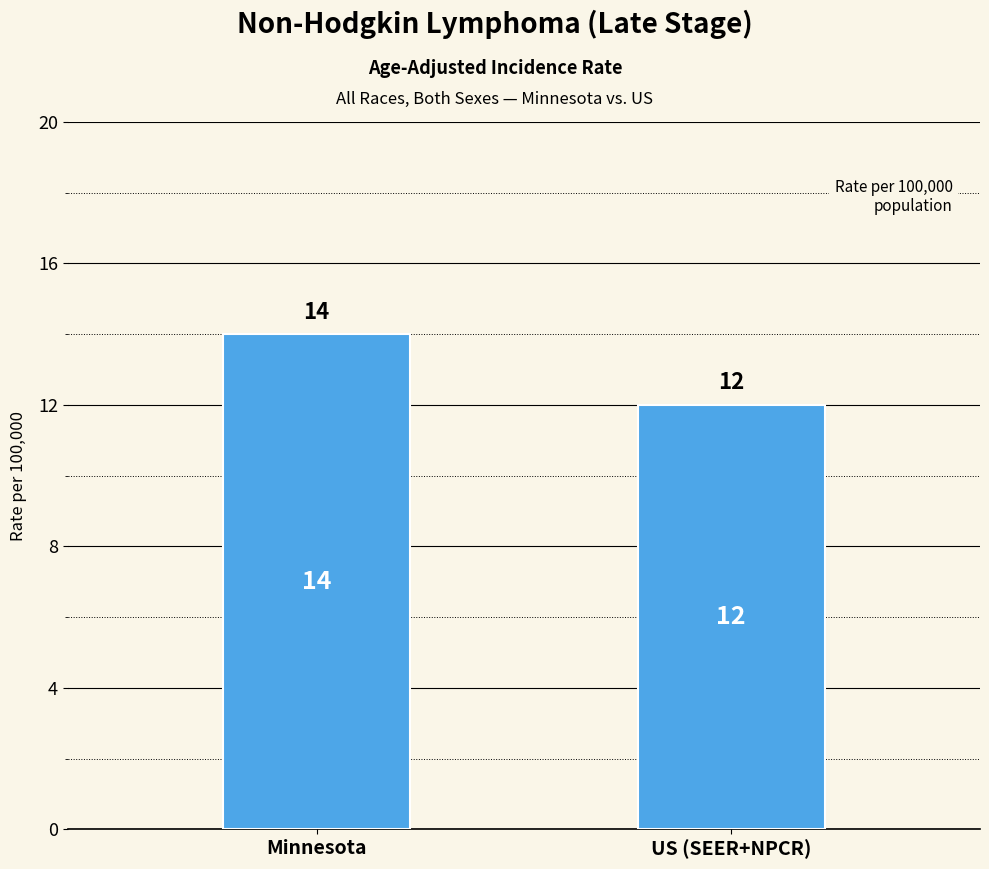

What is the greatest value displayed?

14